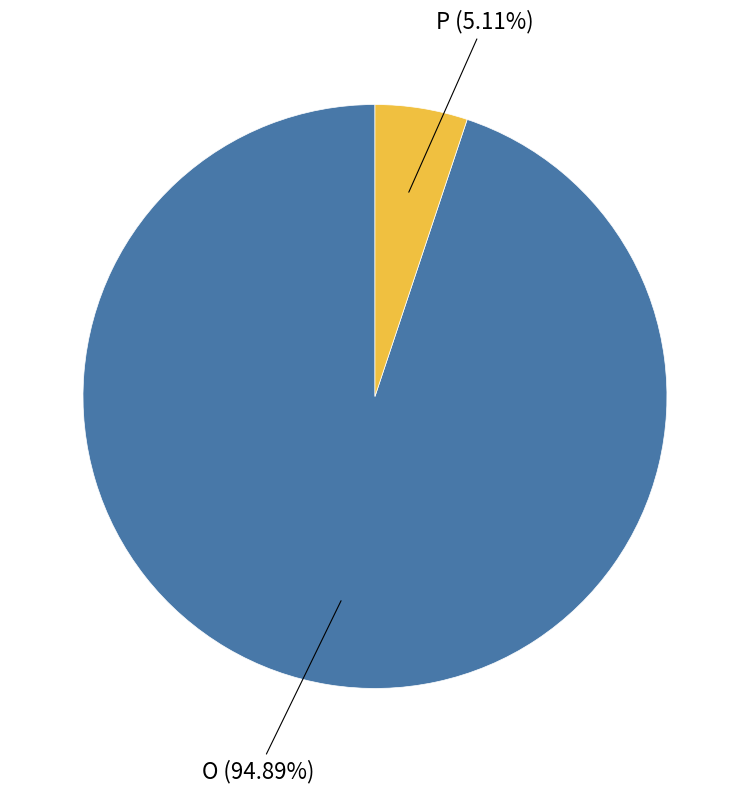

What is the largest slice in the pie chart?

O